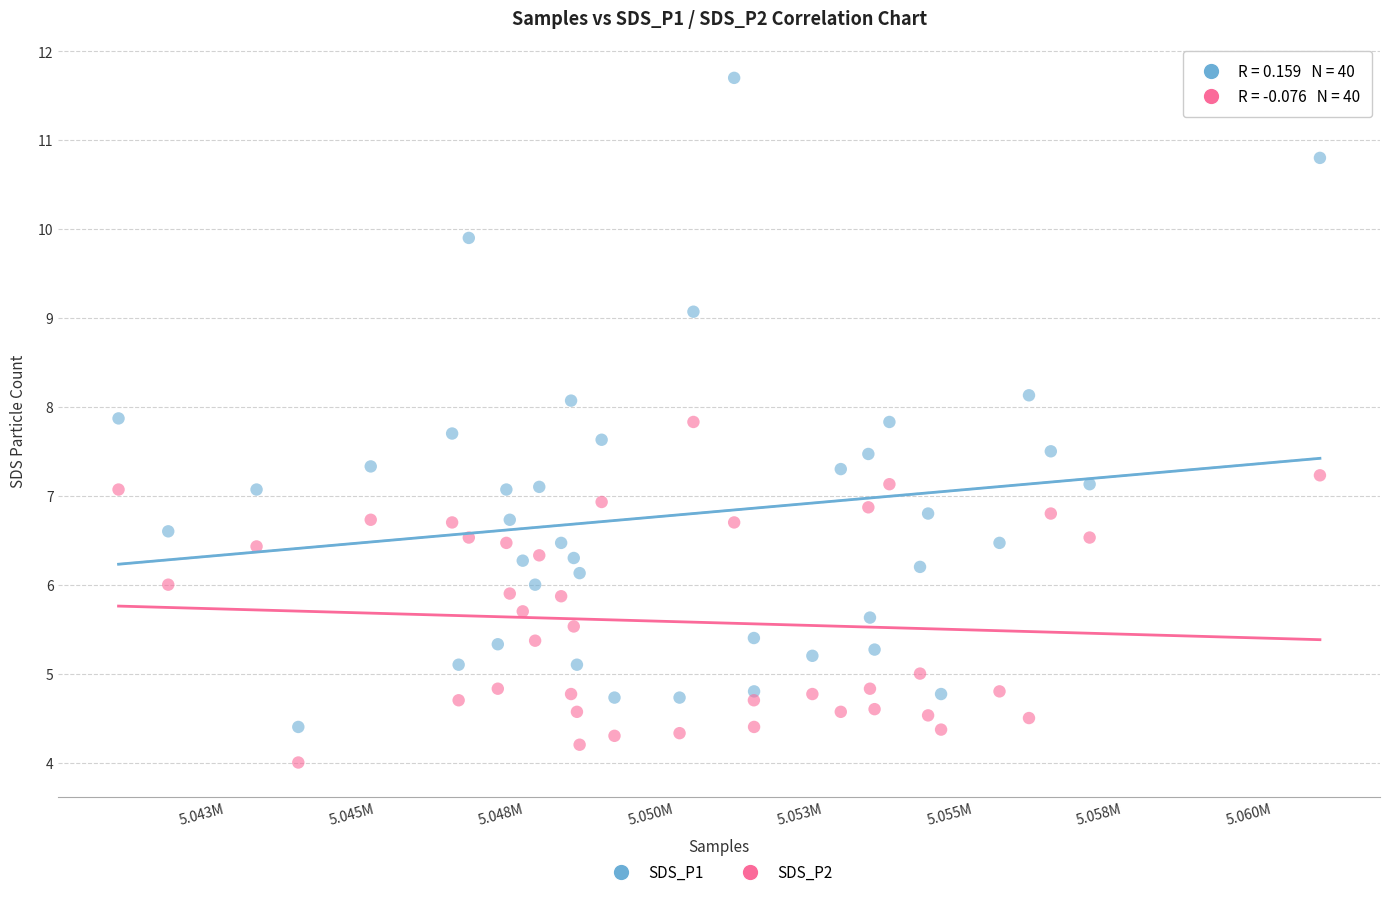

What are all the series names shown in the legend?

SDS_P1, SDS_P2